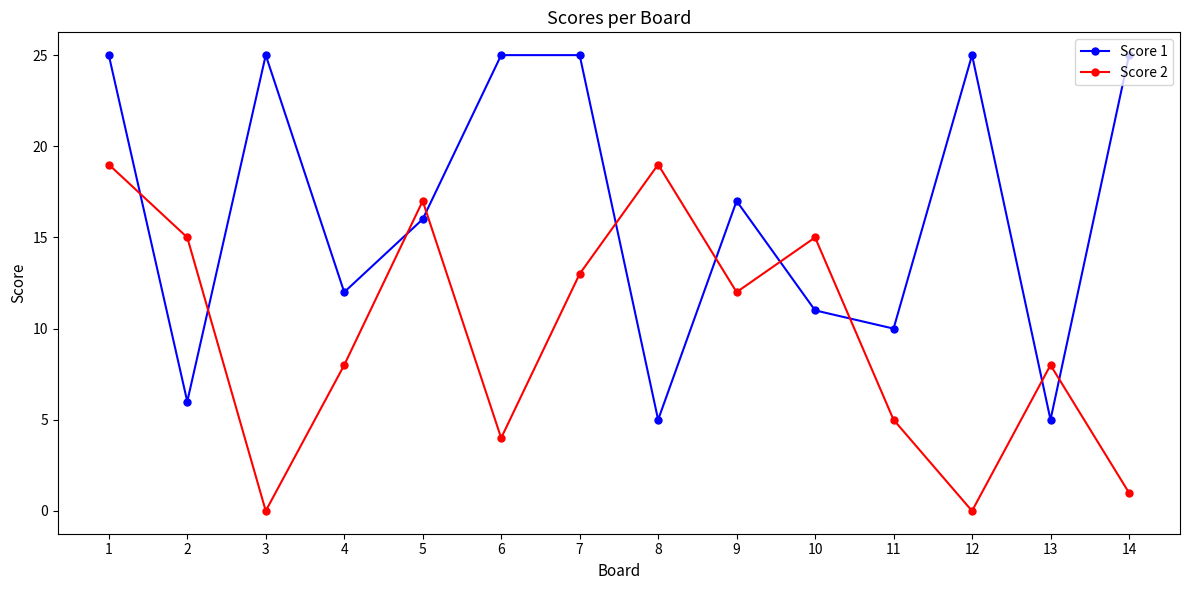

Between which two adjacent categories do Score 1 and Score 2 first intersect?

1 and 2